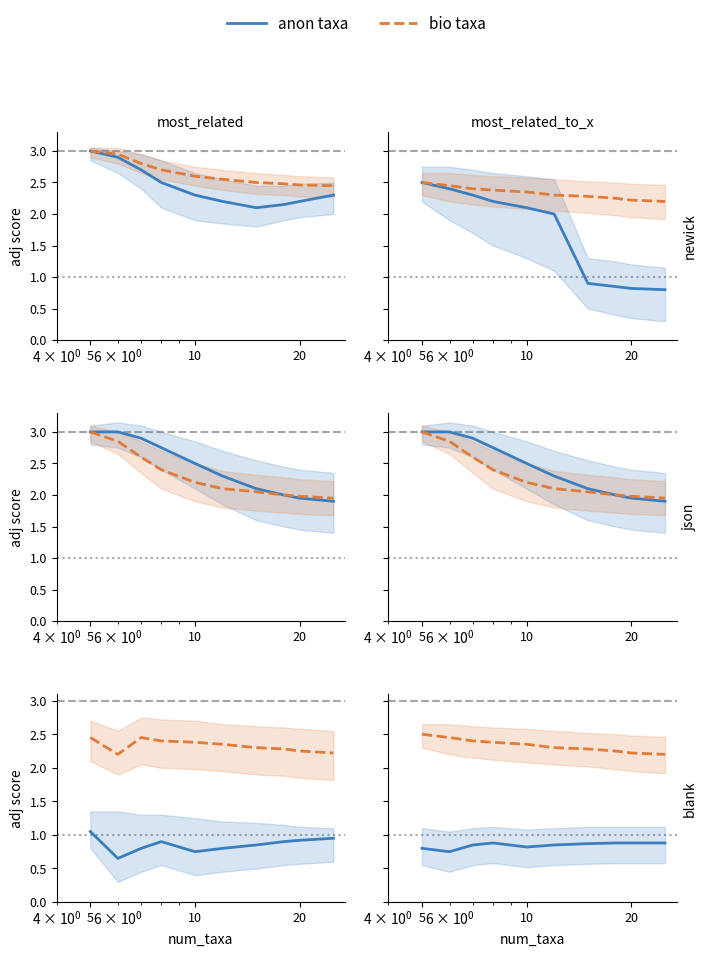

What is the value of the bio taxa point at the 10th from the left?

2.2